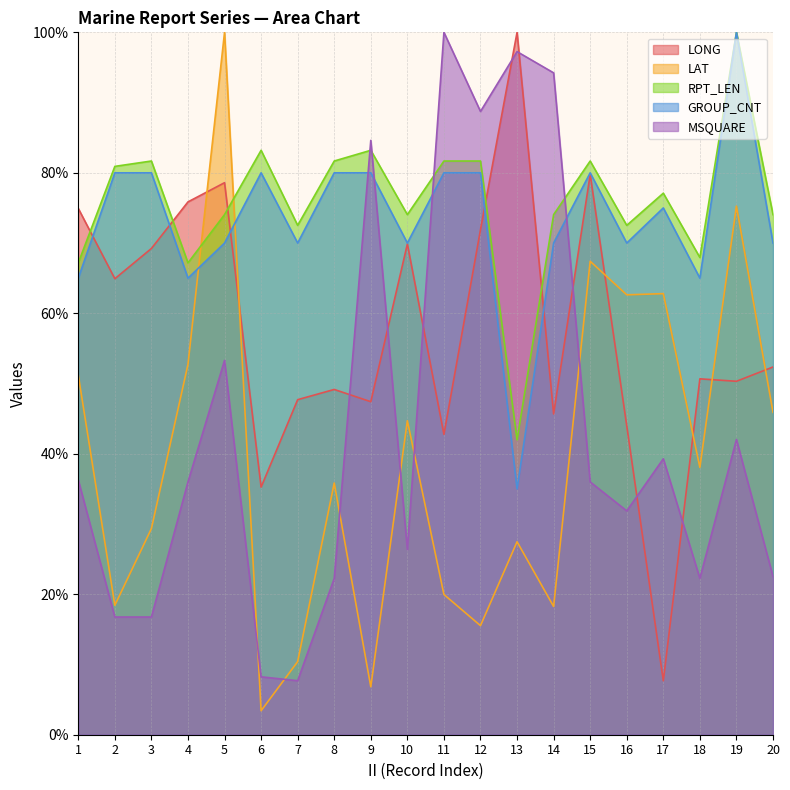

What is the minimum value shown in the chart?

3.4